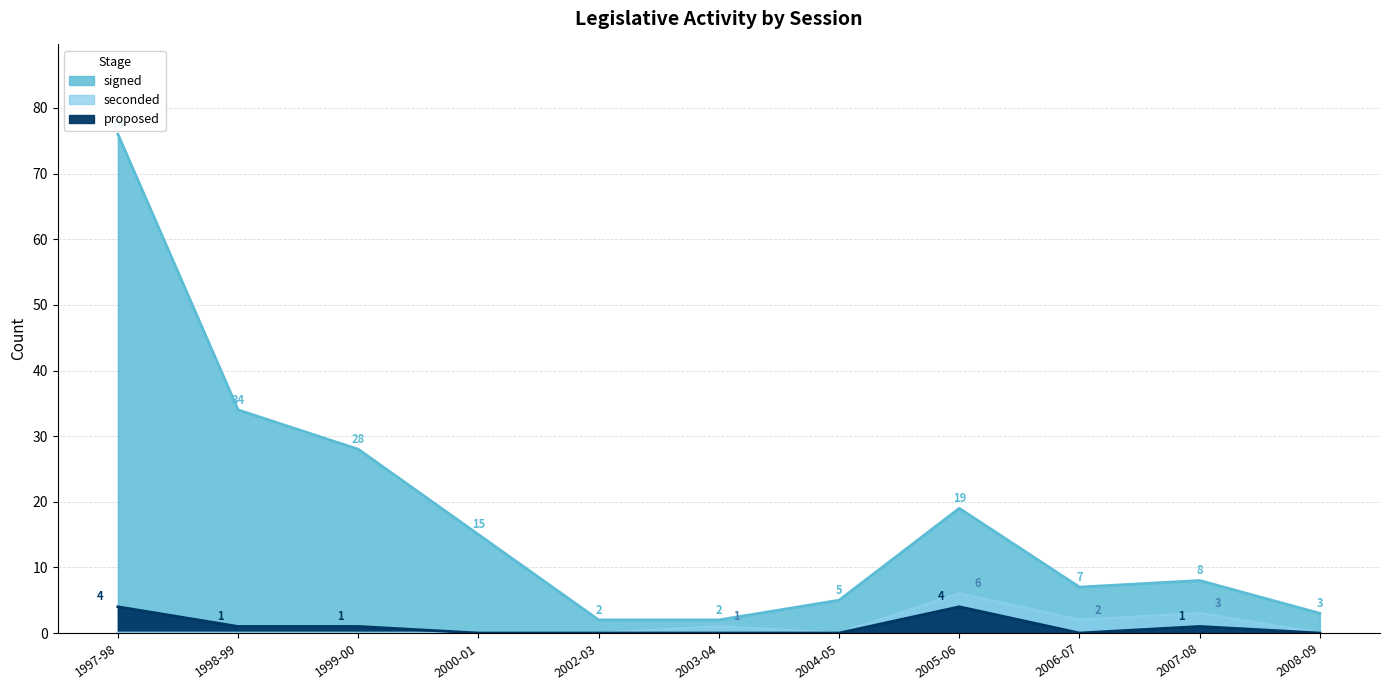

What is the average value of the proposed series?

1